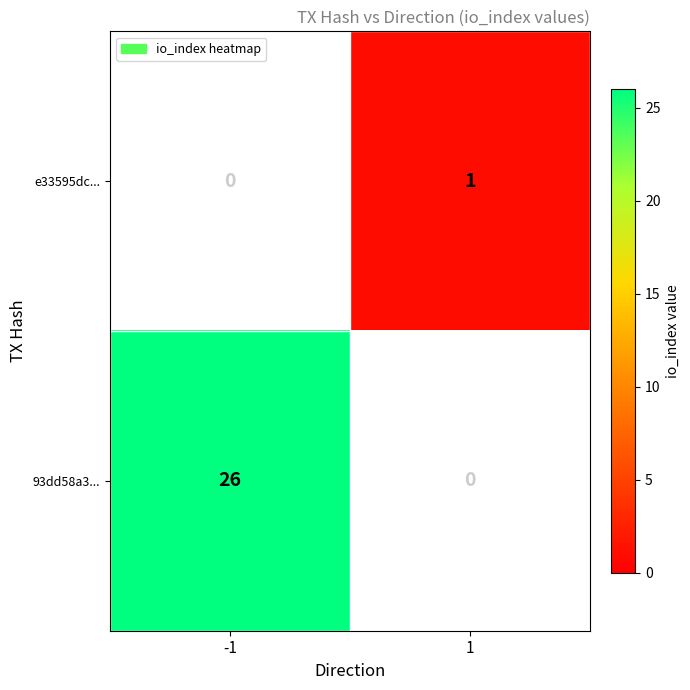

Reading left to right, what are all the values shown in this chart?

e33595dc...: -1=0	1=1
93dd58a3...: -1=26	1=0